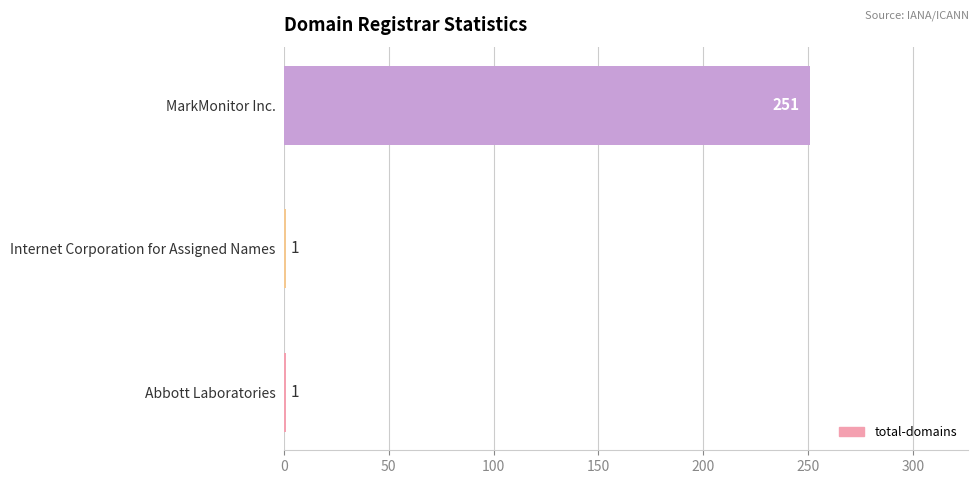

How many values are between 1 and 251?

3